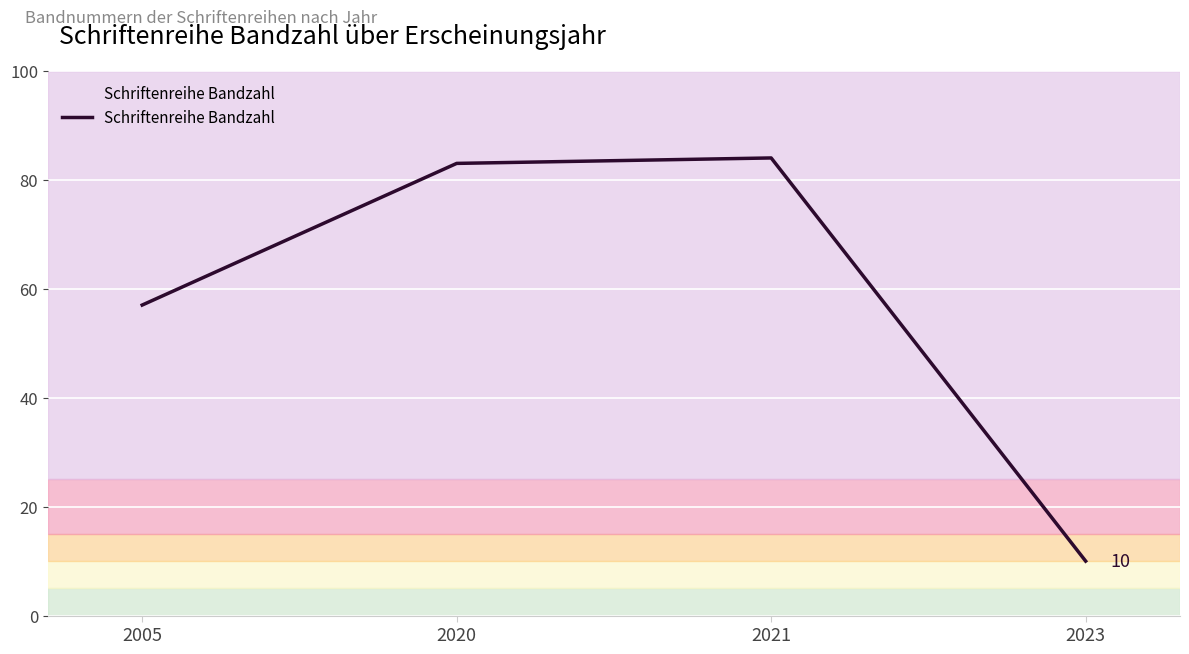

Which has a higher value, 2020 or 2021?

2021